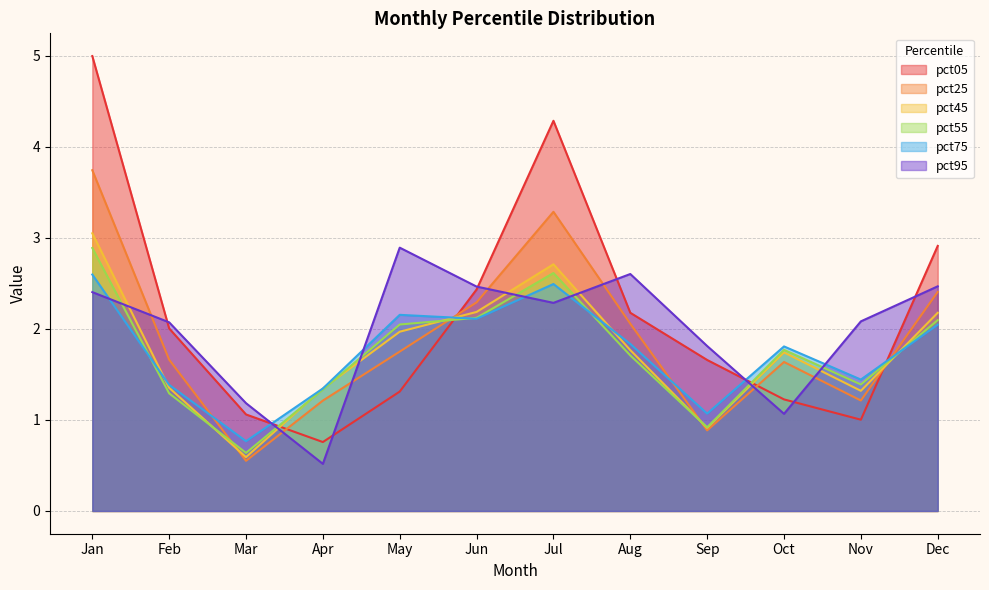

Which label corresponds to the smallest value in the chart?

Apr